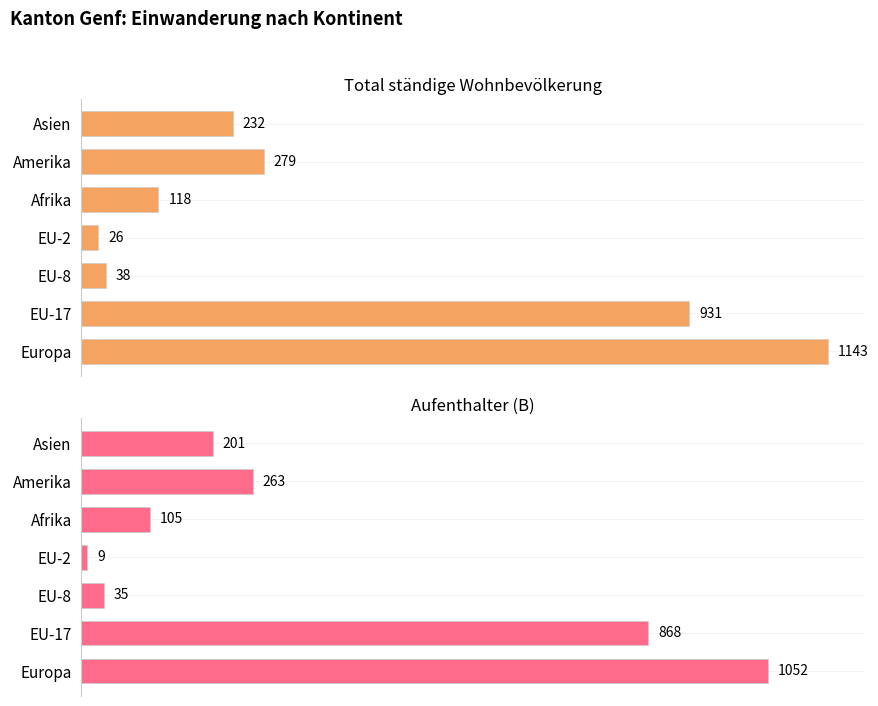

List the series in order of their peak value, highest first.

Total ständige Wohnbevölkerung, Aufenthalter (B)